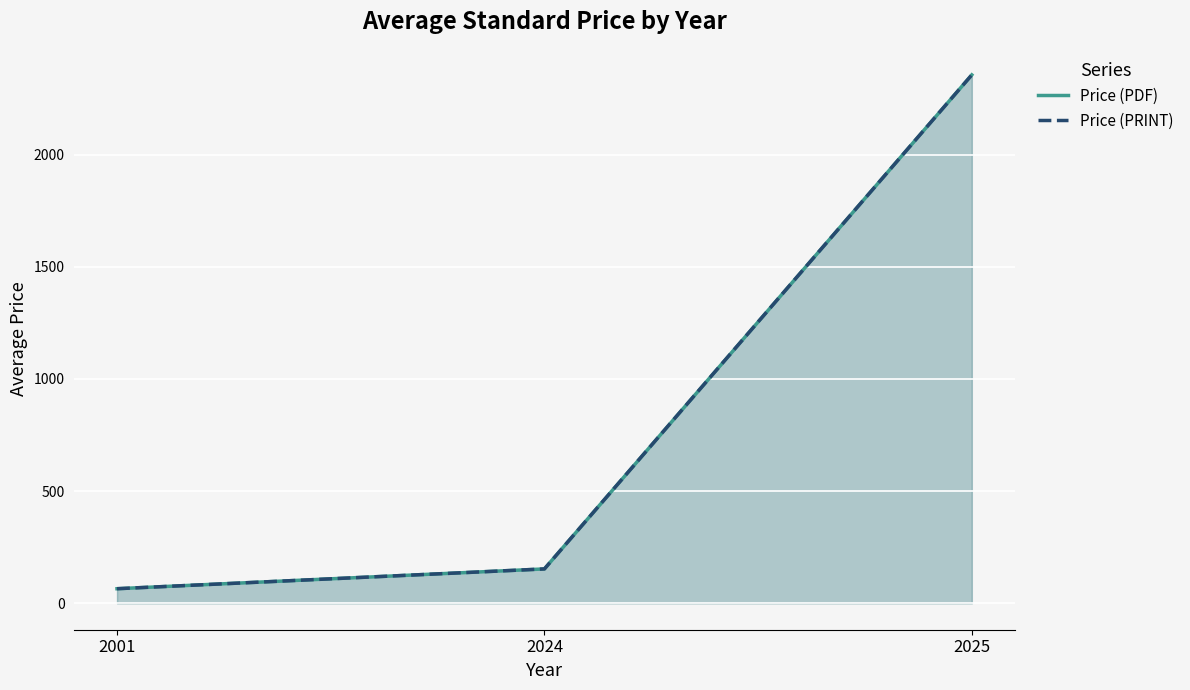

Reading left to right, extract all data points from this chart.

Price (PDF): 65.0	153.3	2355.3
Price (PRINT): 65.0	153.3	2355.3